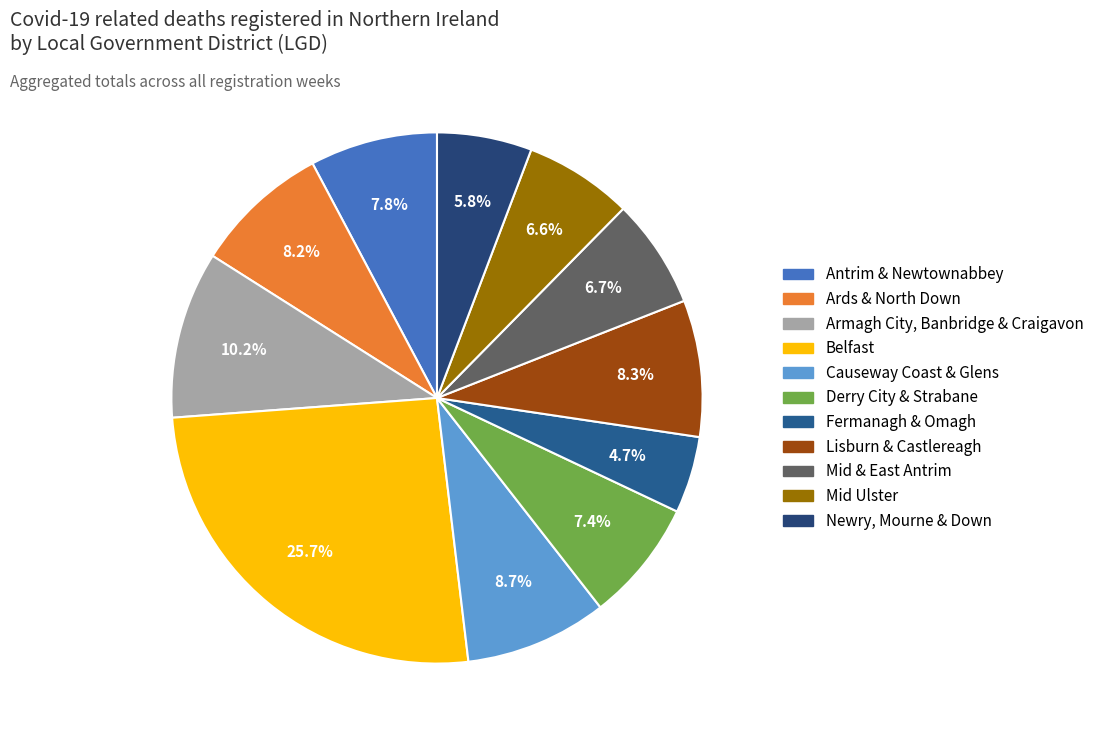

To the nearest percent, what is the combined percentage of Newry, Mourne & Down and Ards & North Down?

14%